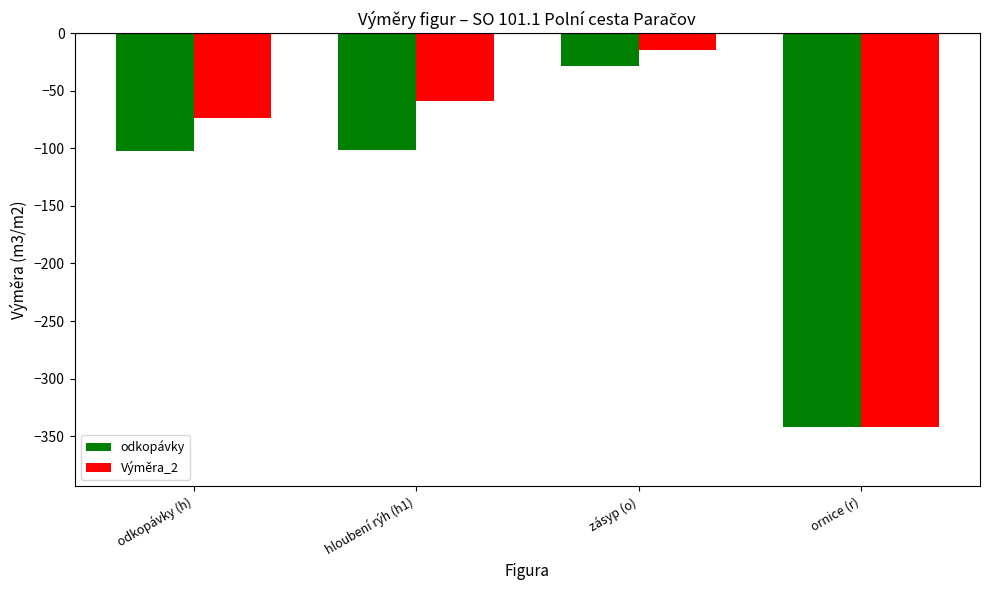

What is the difference between the odkopávky values at zásyp (o) and odkopávky (h)?

73.2